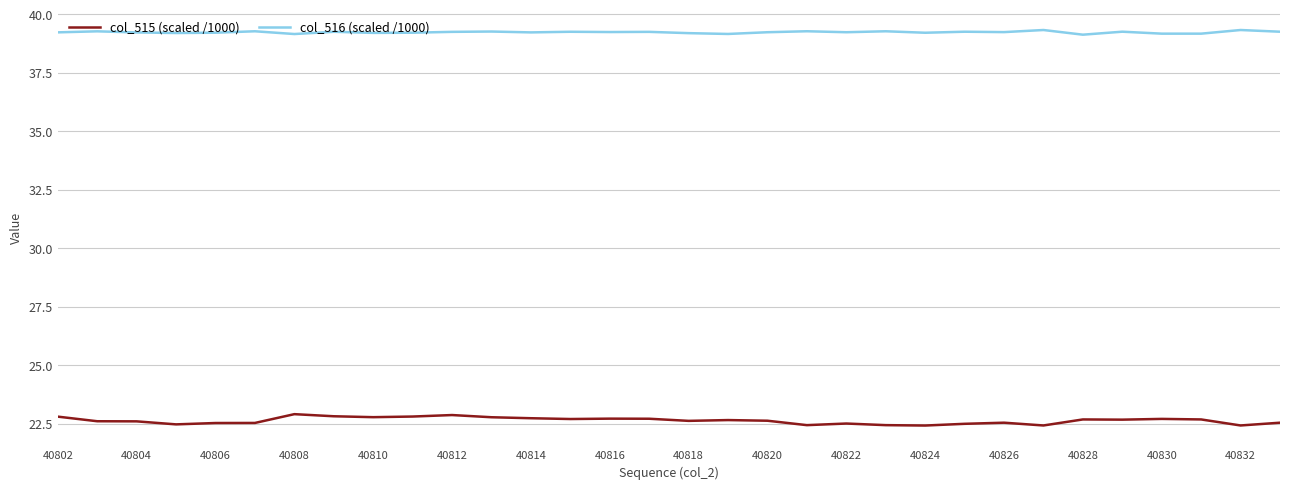

List the series in order of their overall mean, highest first.

col_516 (scaled /1000), col_515 (scaled /1000)